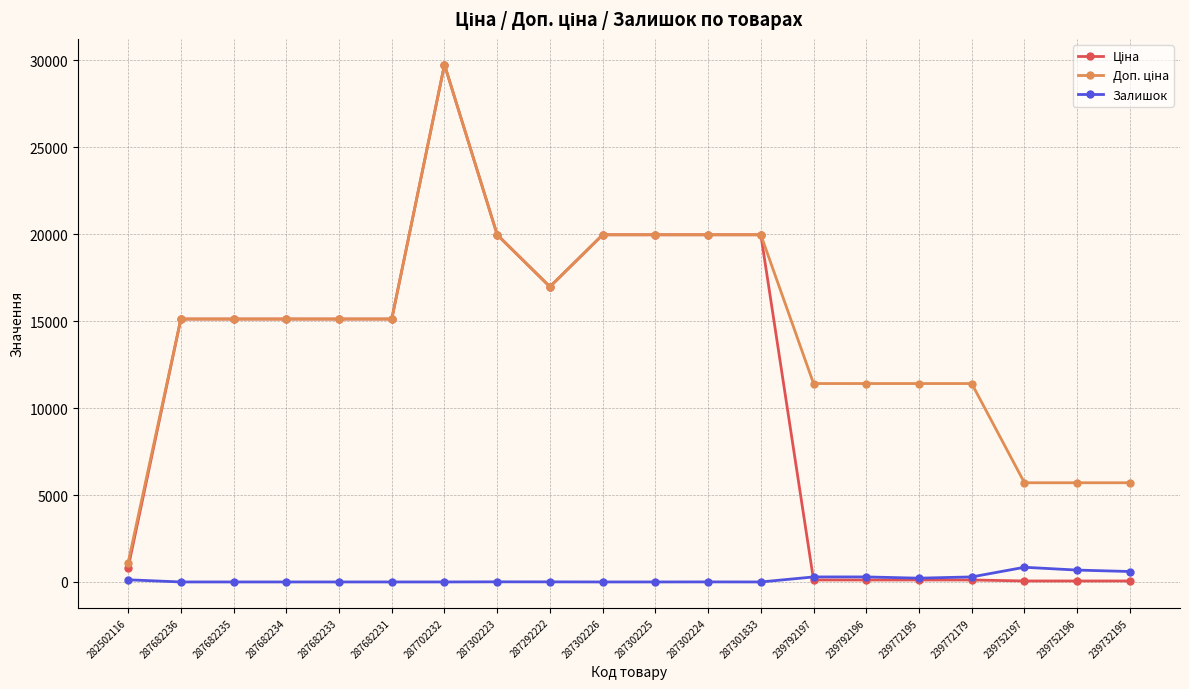

What is the label of the 4th point from the left?

287682234